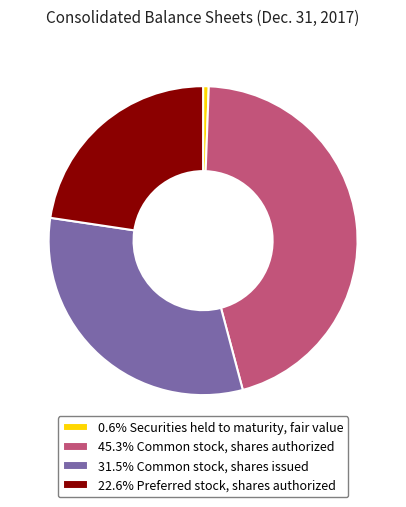

Do 31.5% Common stock, shares issued and 22.6% Preferred stock, shares authorized together represent more than half of the pie?

Yes